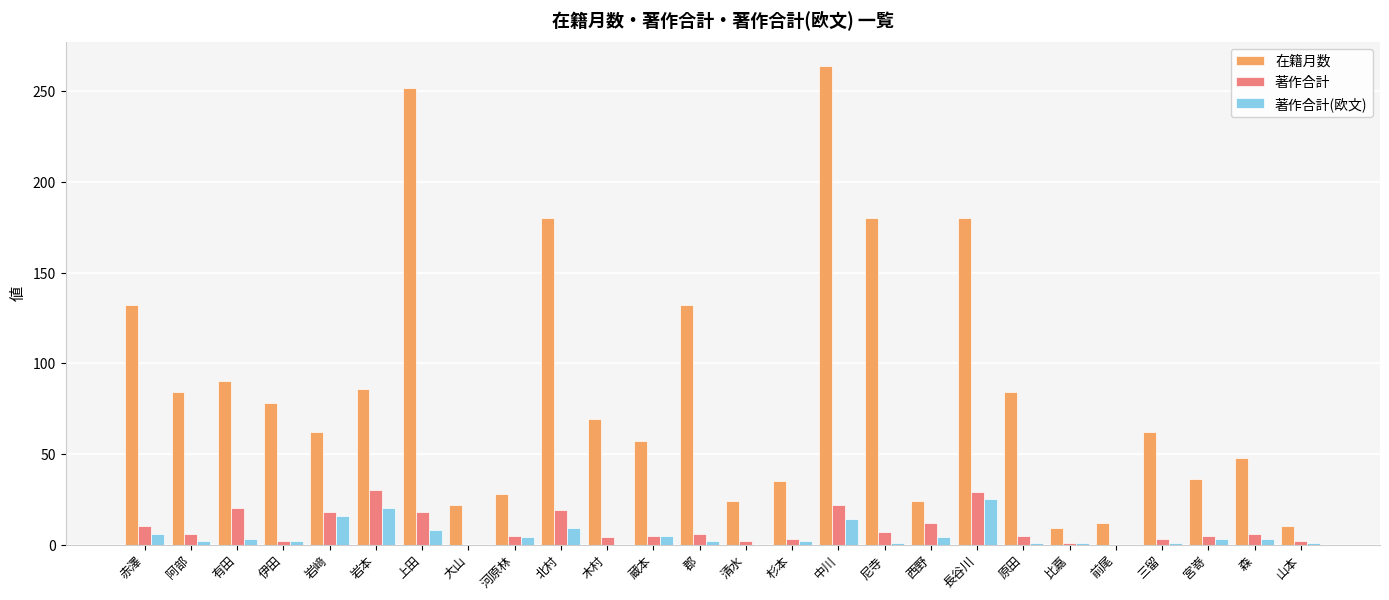

Which category has the highest value across all series?

中川